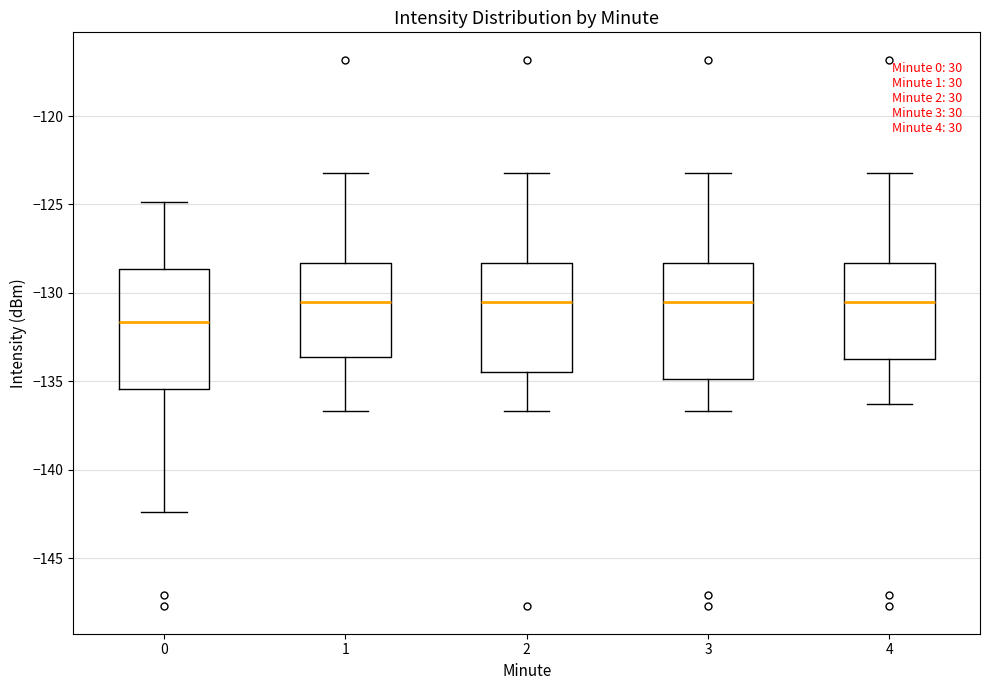

Reading left to right, transcribe this box plot: for each box, give where its median line is, the range the box spans, and where its two whiskers end, as read against the y-axis. The values are not printed on the chart, so give them approximately, as read against the axis.

0: median -131.5, box -135.5 to -128.5, whiskers -142.5 to -125.0
1: median -130.5, box -133.5 to -128.5, whiskers -136.5 to -123.0
2: median -130.5, box -134.5 to -128.5, whiskers -136.5 to -123.0
3: median -130.5, box -135.0 to -128.5, whiskers -136.5 to -123.0
4: median -130.5, box -133.5 to -128.5, whiskers -136.5 to -123.0